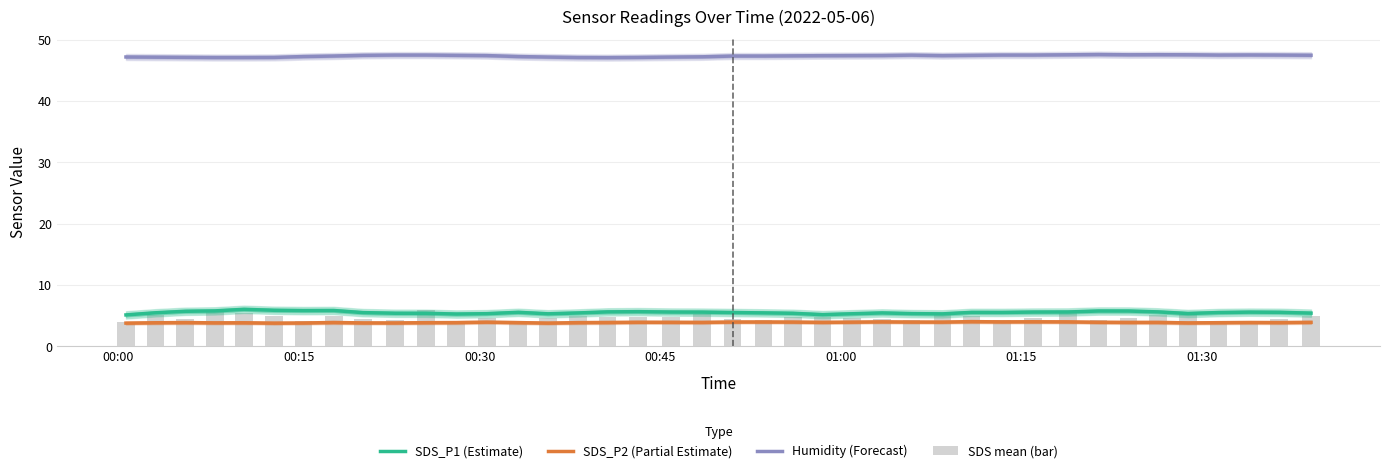

At how many categories does at least one series exceed 28?

40